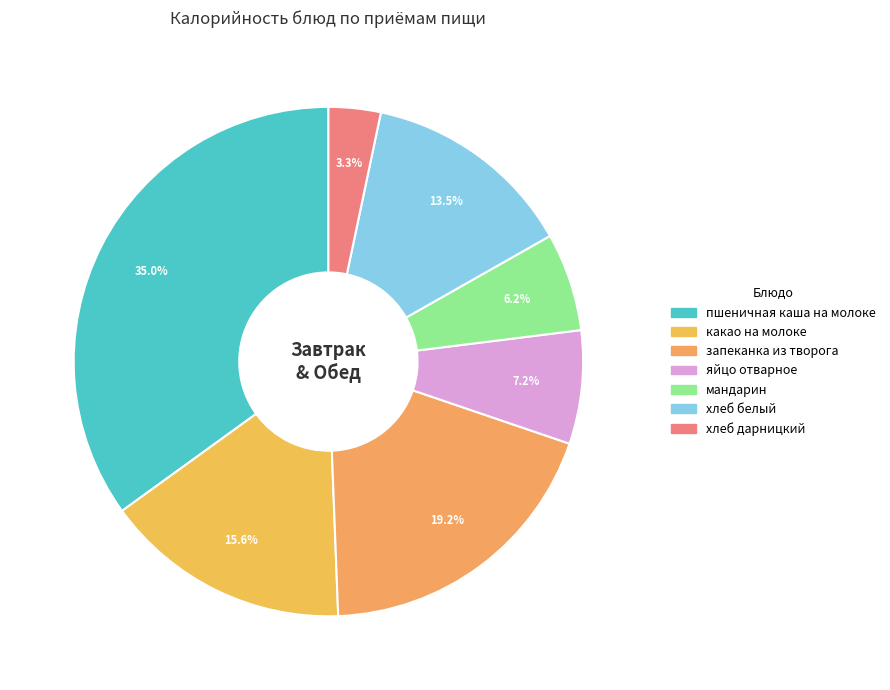

What is the change in value from какао на молоке to яйцо отварное?

-66.4